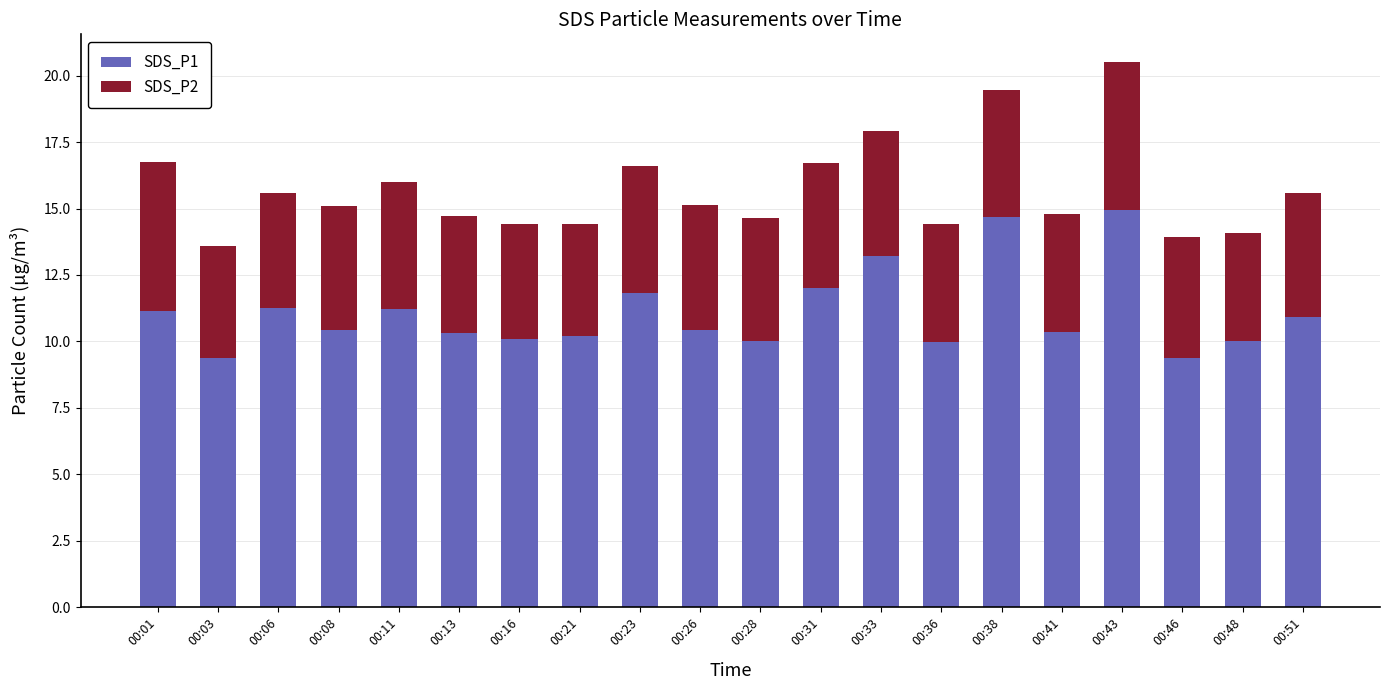

What is the sum of the SDS_P1 values at 00:16 and 00:51?

21.0